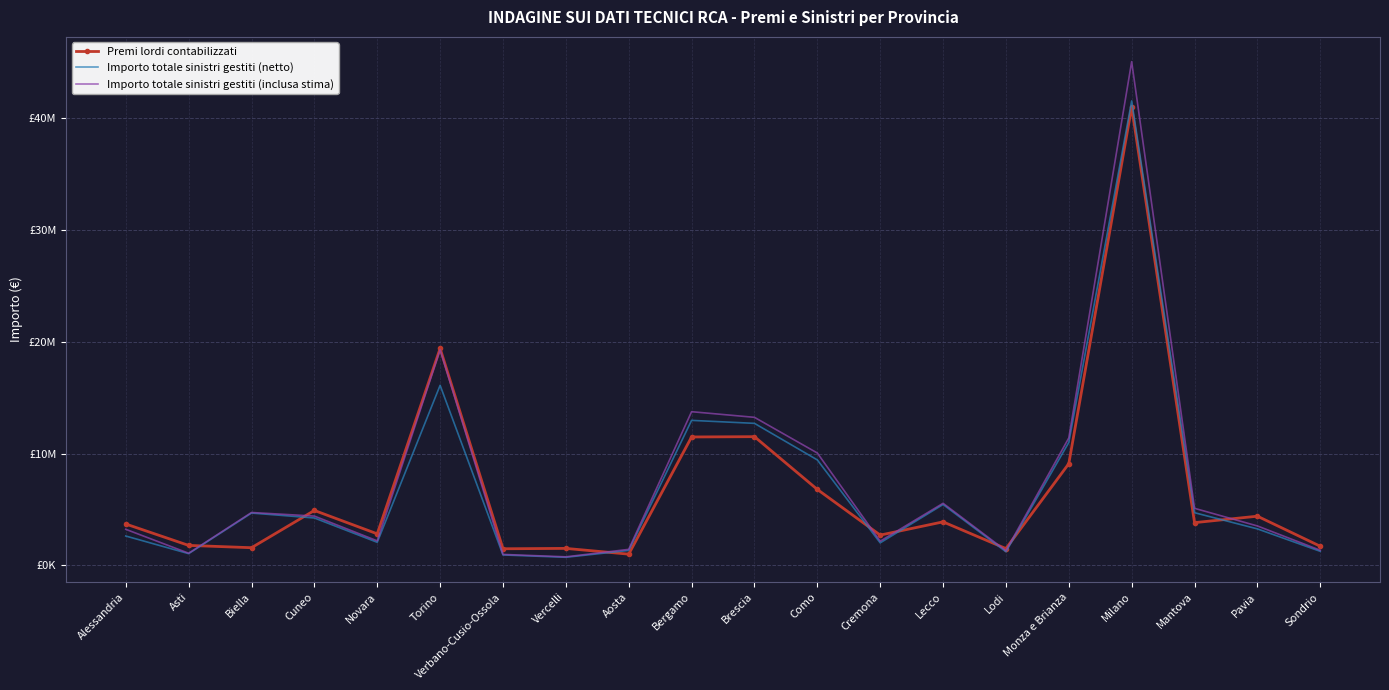

Is it true that Importo totale sinistri gestiti (inclusa stima) equals 7011539 at Biella?

False